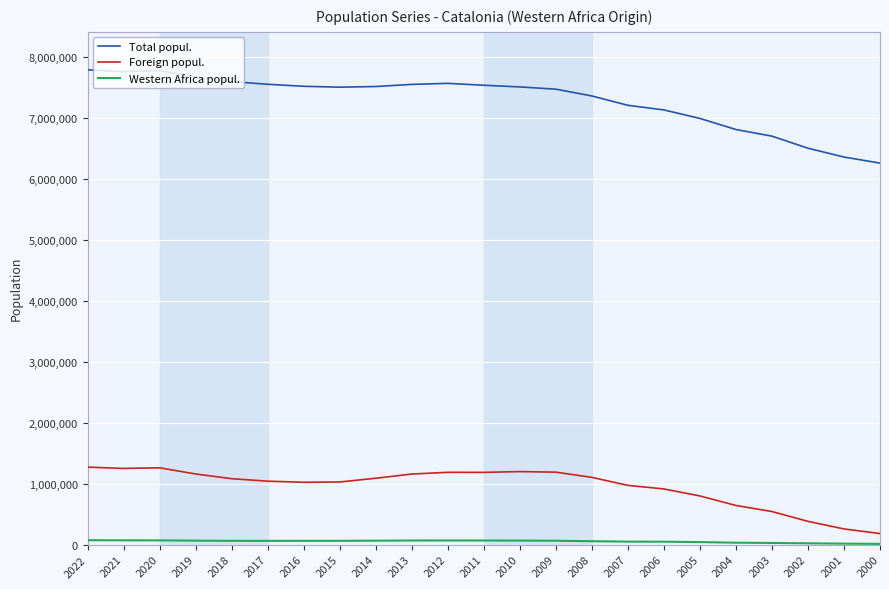

What is the difference between the maximum and minimum values in the Foreign popul. series?

1090220